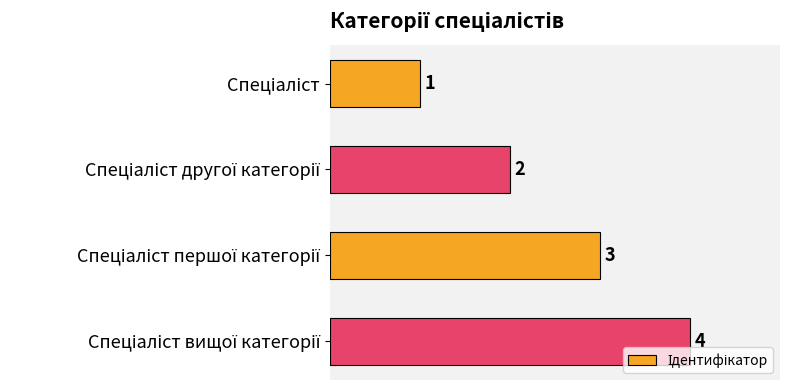

What is the difference between the second highest and minimum values?

2